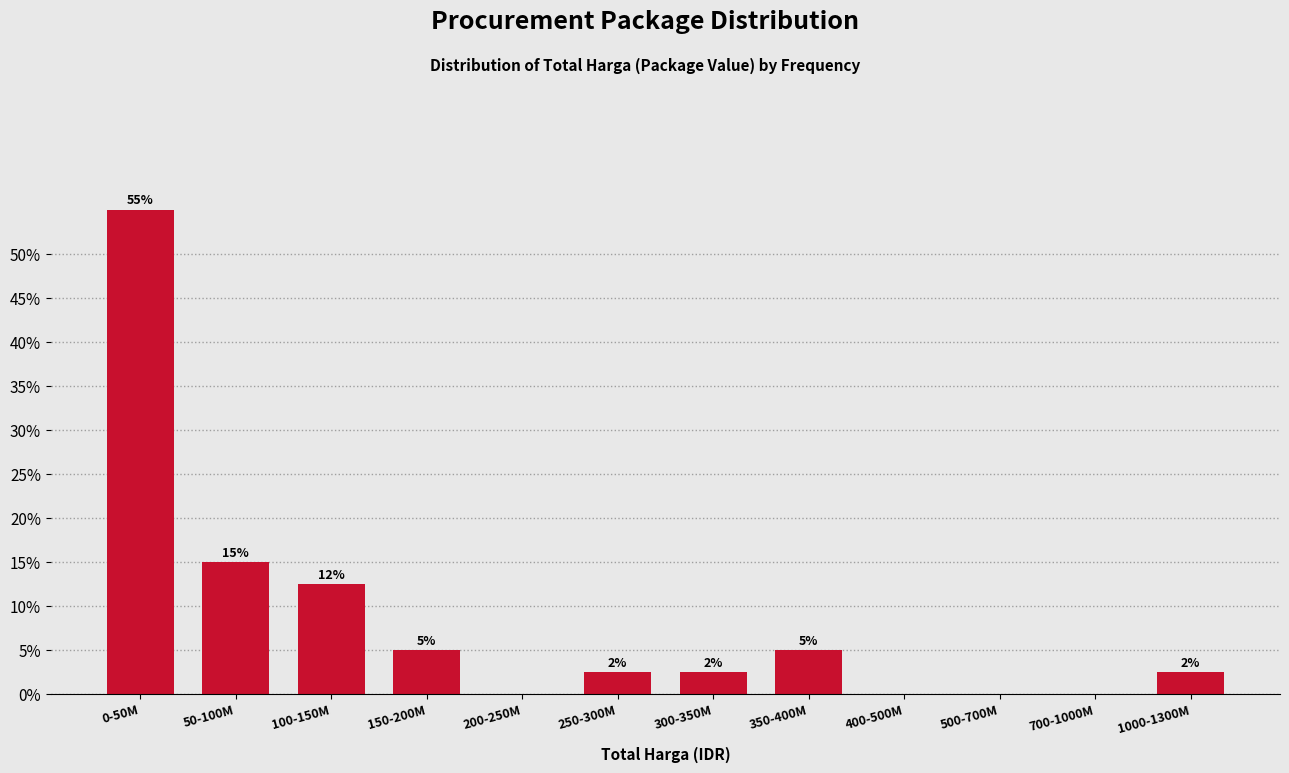

Where does the data first go above 2?

0-50M